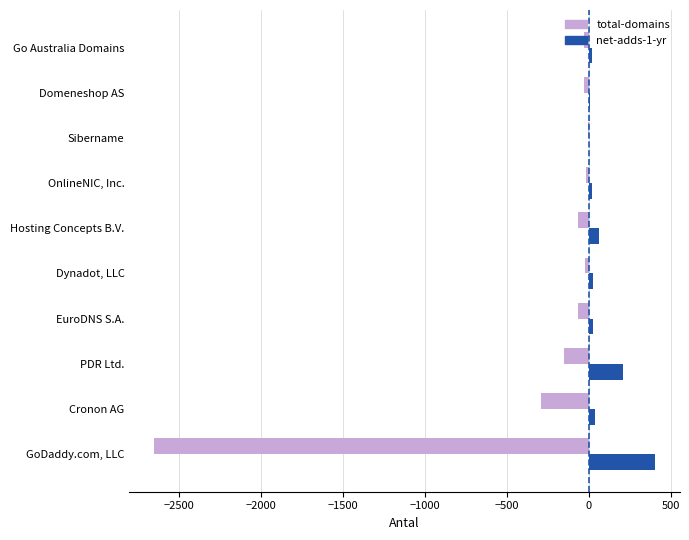

Which category has the highest value in the net-adds-1-yr series?

GoDaddy.com, LLC